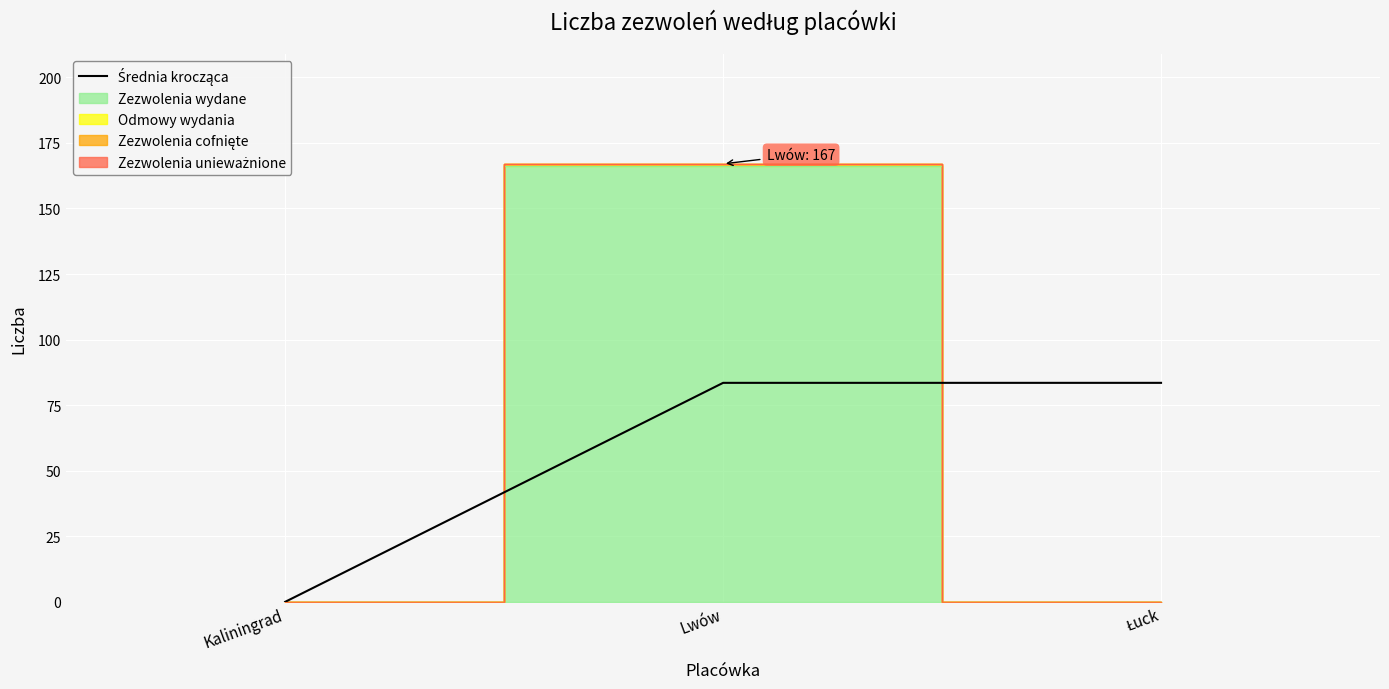

What position from the right is Łuck?

1